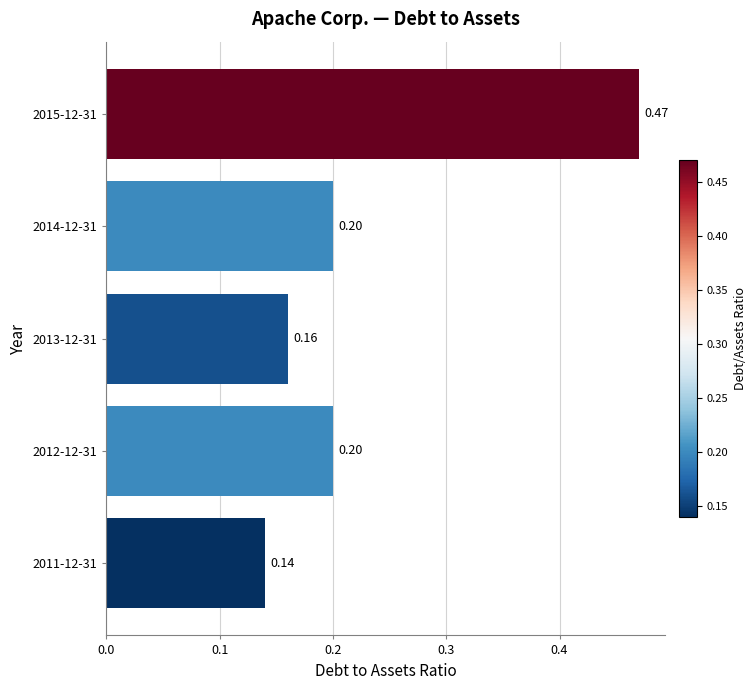

What is the sum of the values at 2015-12-31 and 2014-12-31?

0.7